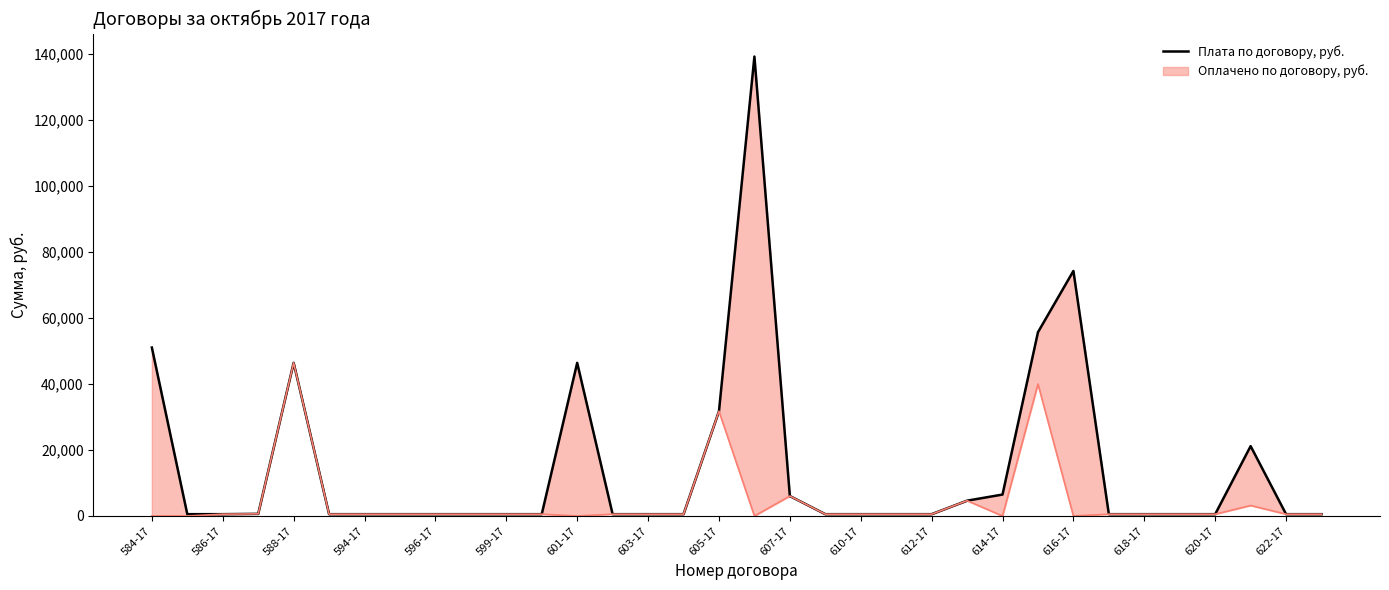

The value at 620-17 is 550.0. True or false?

True